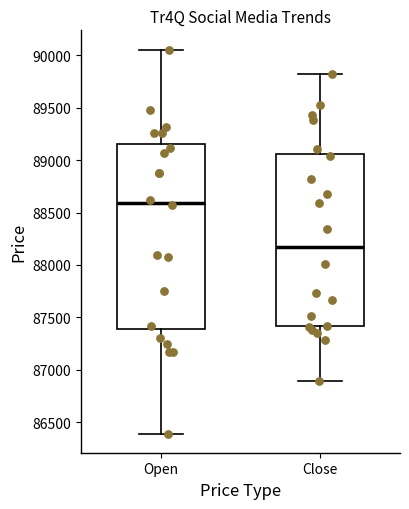

Where does the median line of the box for Open sit on the y-axis? The values are not printed on the chart, so give them approximately, as read against the axis.

88600